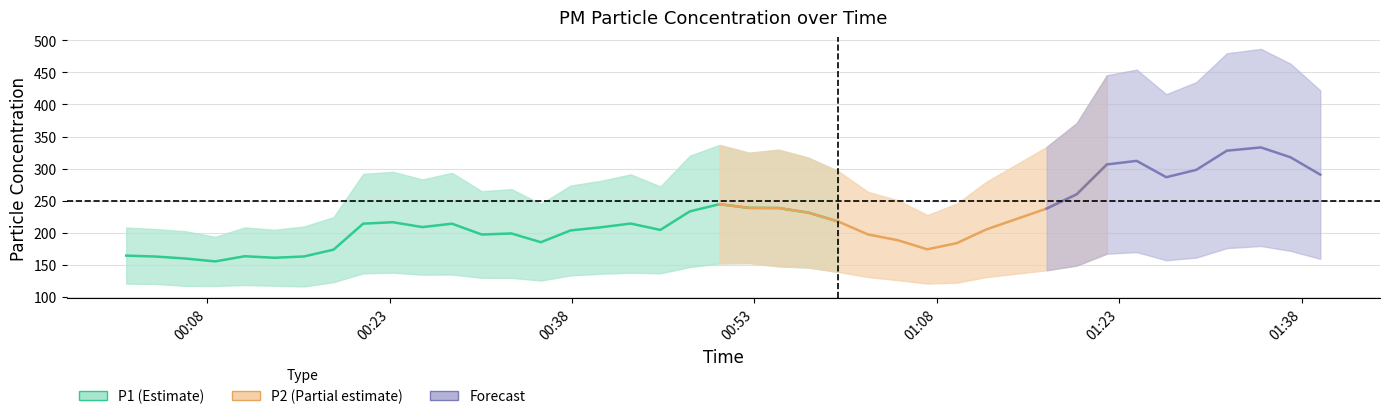

Rank the series at 37 from lowest to highest value.

P2, P1